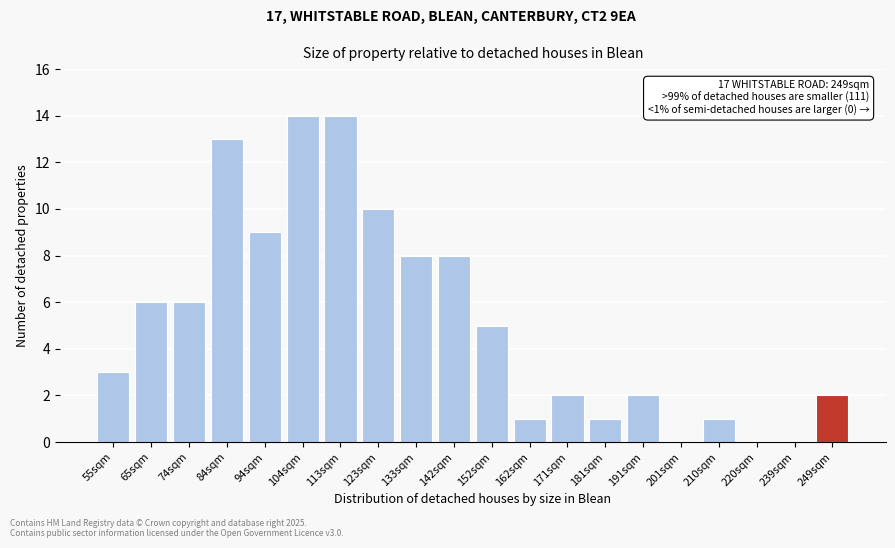

Reading right to left, extract all data points from this chart.

249sqm=2	239sqm=0	220sqm=0	210sqm=1	201sqm=0	191sqm=2	181sqm=1	171sqm=2	162sqm=1	152sqm=5	142sqm=8	133sqm=8	123sqm=10	113sqm=14	104sqm=14	94sqm=9	84sqm=13	74sqm=6	65sqm=6	55sqm=3